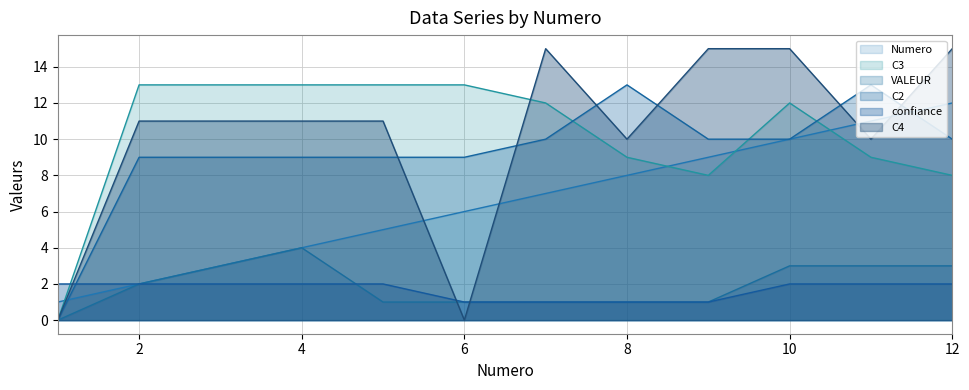

Between which two adjacent categories do VALEUR and C4 first intersect?

5 and 6